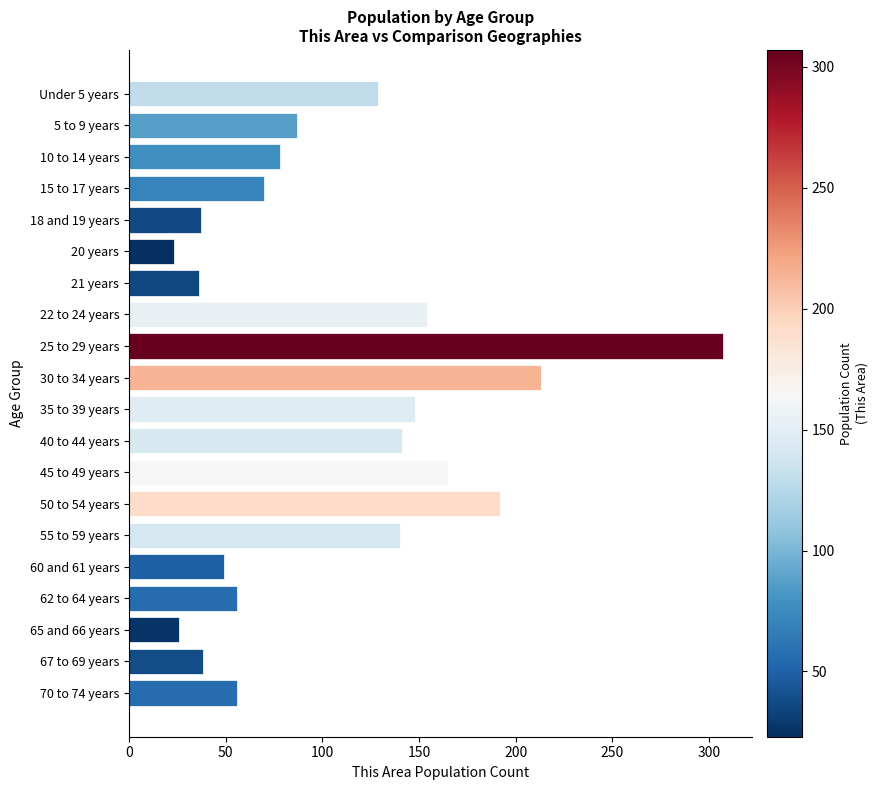

The chart shows a value of 148 at 35 to 39 years. True or false?

True